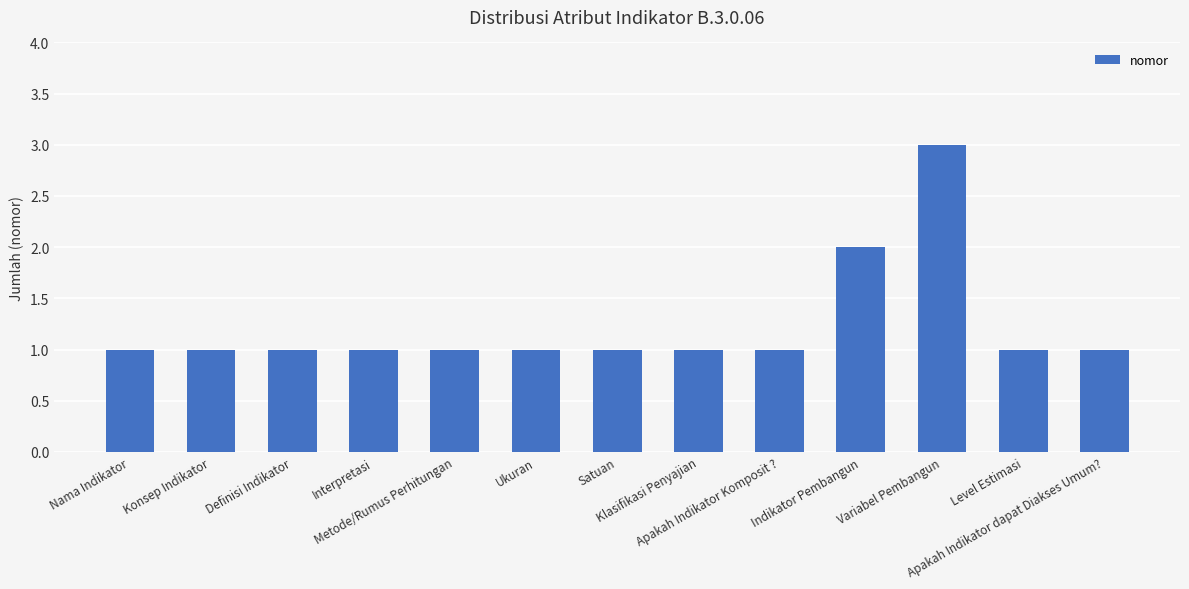

Reading right to left, extract all data points from this chart.

1	1	3	2	1	1	1	1	1	1	1	1	1